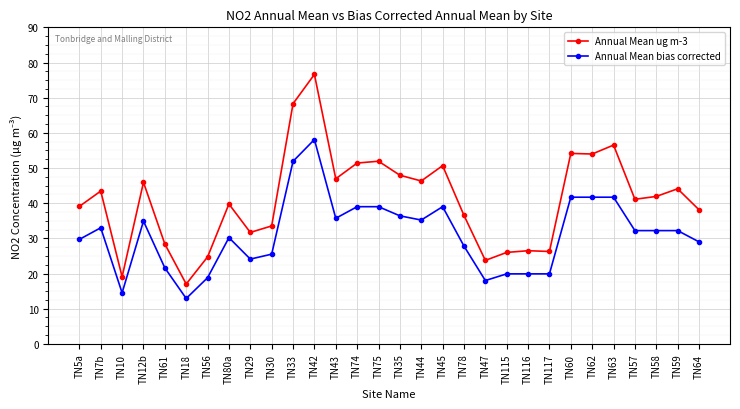

What is the spread (max minus min) of values at TN42?

18.5